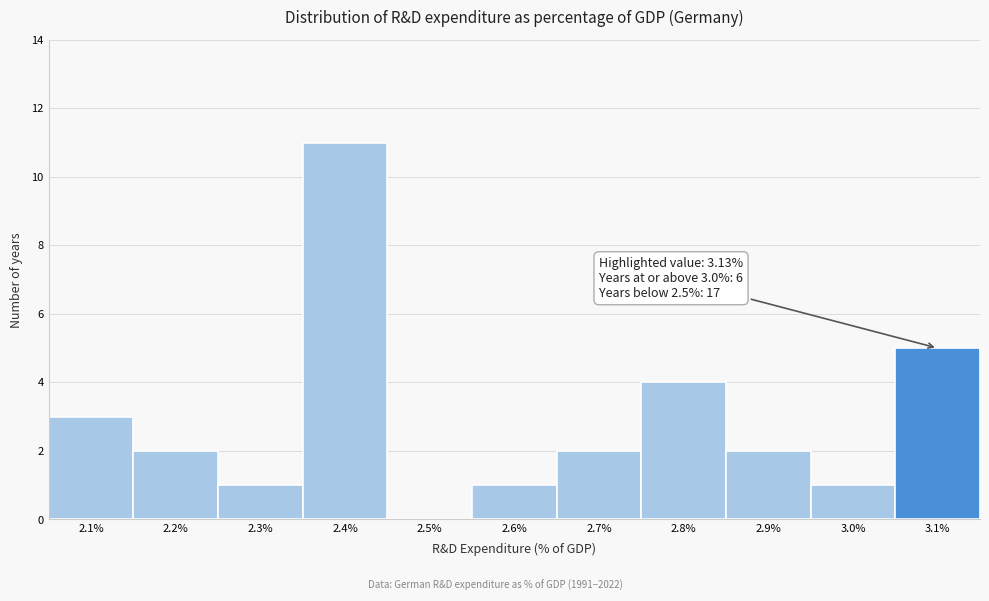

Reading left to right, list all the values displayed in this chart.

2.1%=3	2.2%=2	2.3%=1	2.4%=11	2.5%=0	2.6%=1	2.7%=2	2.8%=4	2.9%=2	3.0%=1	3.1%=5